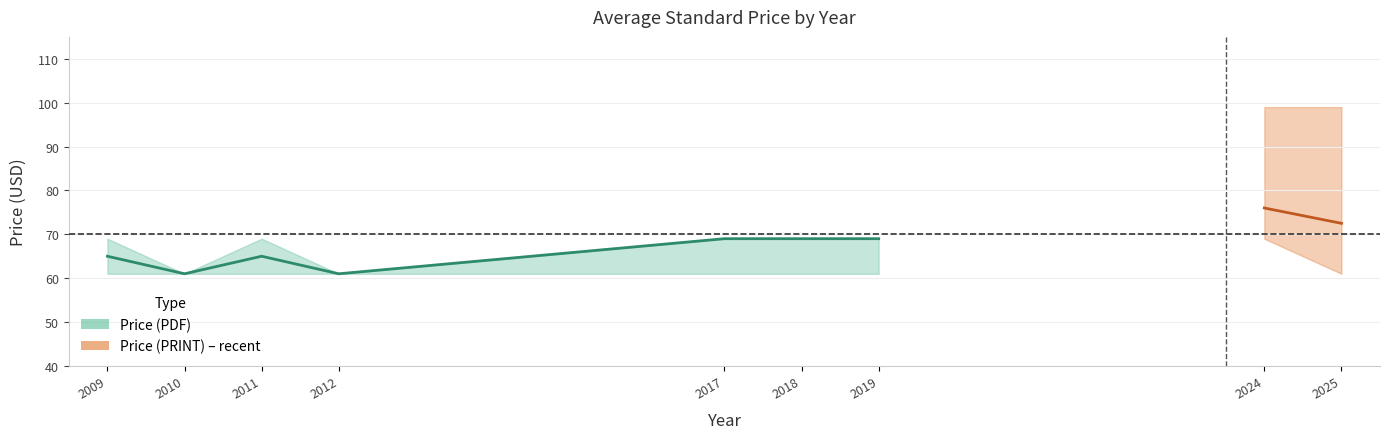

Does the chart have visible grid lines?

Yes